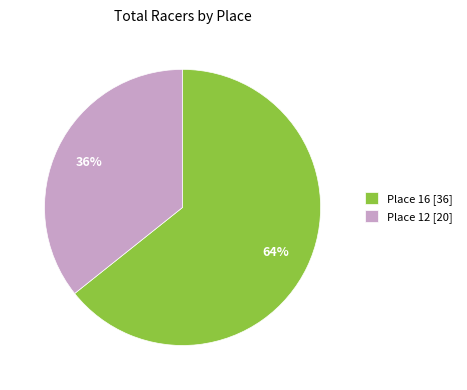

Rank the categories by value from lowest to highest.

Place 12 [20], Place 16 [36]